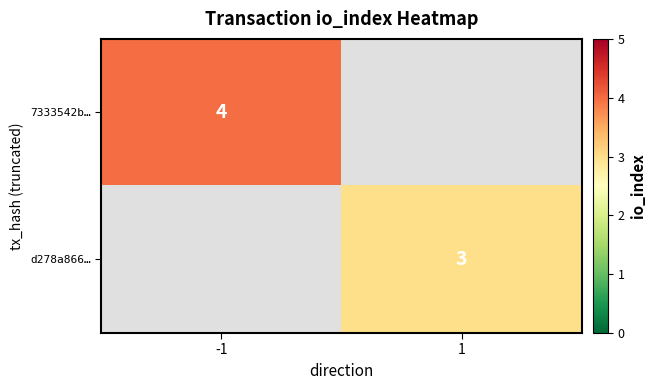

What is the maximum value shown in the chart?

4.0